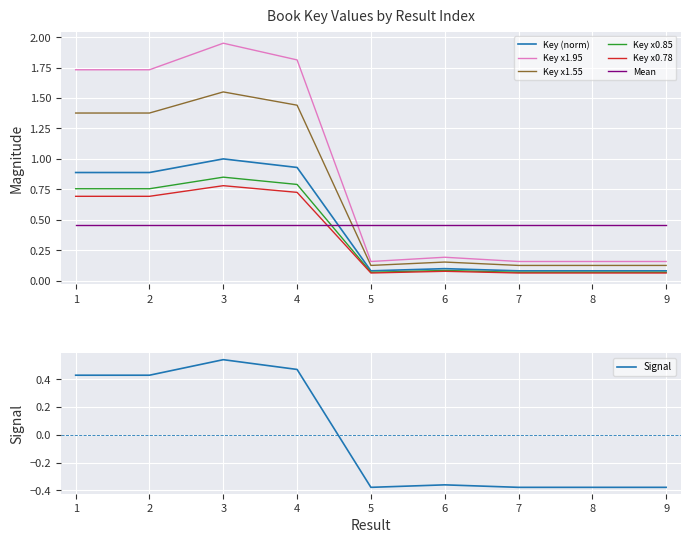

Between 1 and 3, which is larger?

3